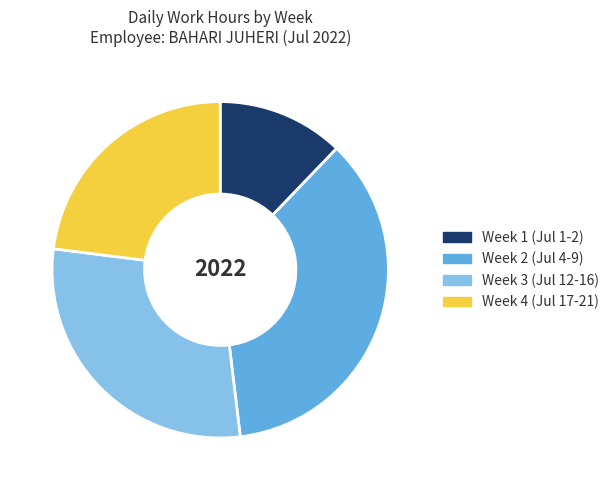

Which category has the biggest portion of the pie?

Week 2 (Jul 4-9)